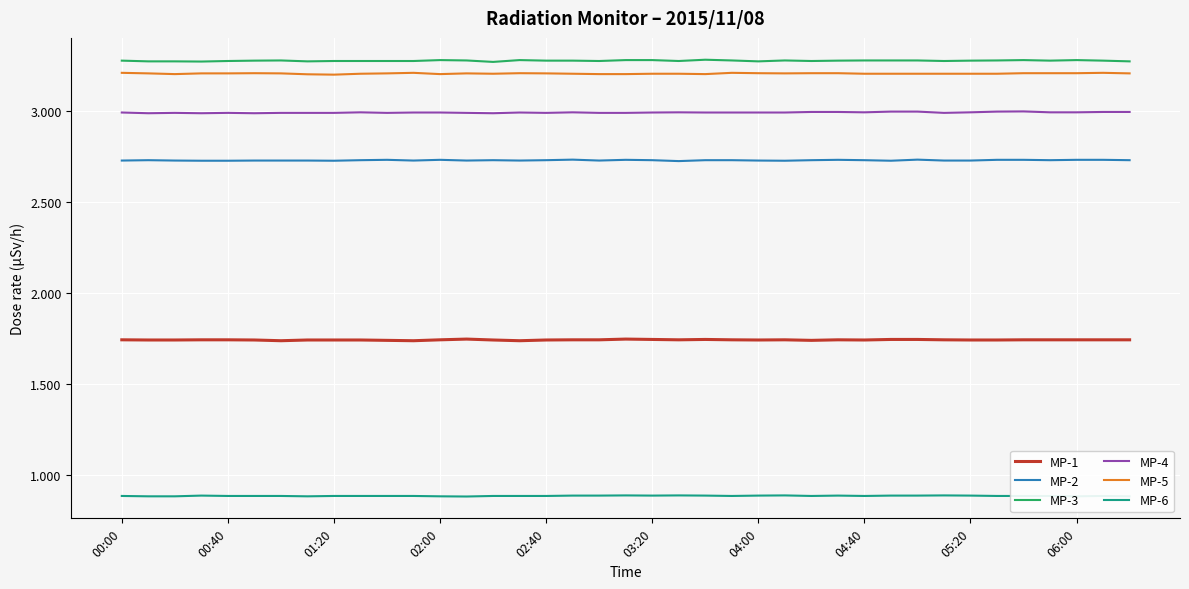

True or false: MP-2 and MP-4 cross at least once.

False